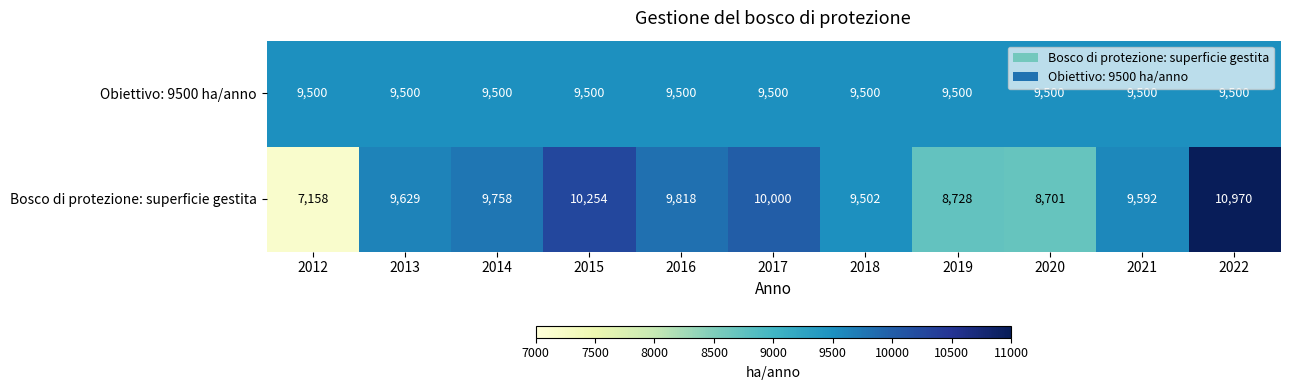

What is the total value across all series at 2014?

19258